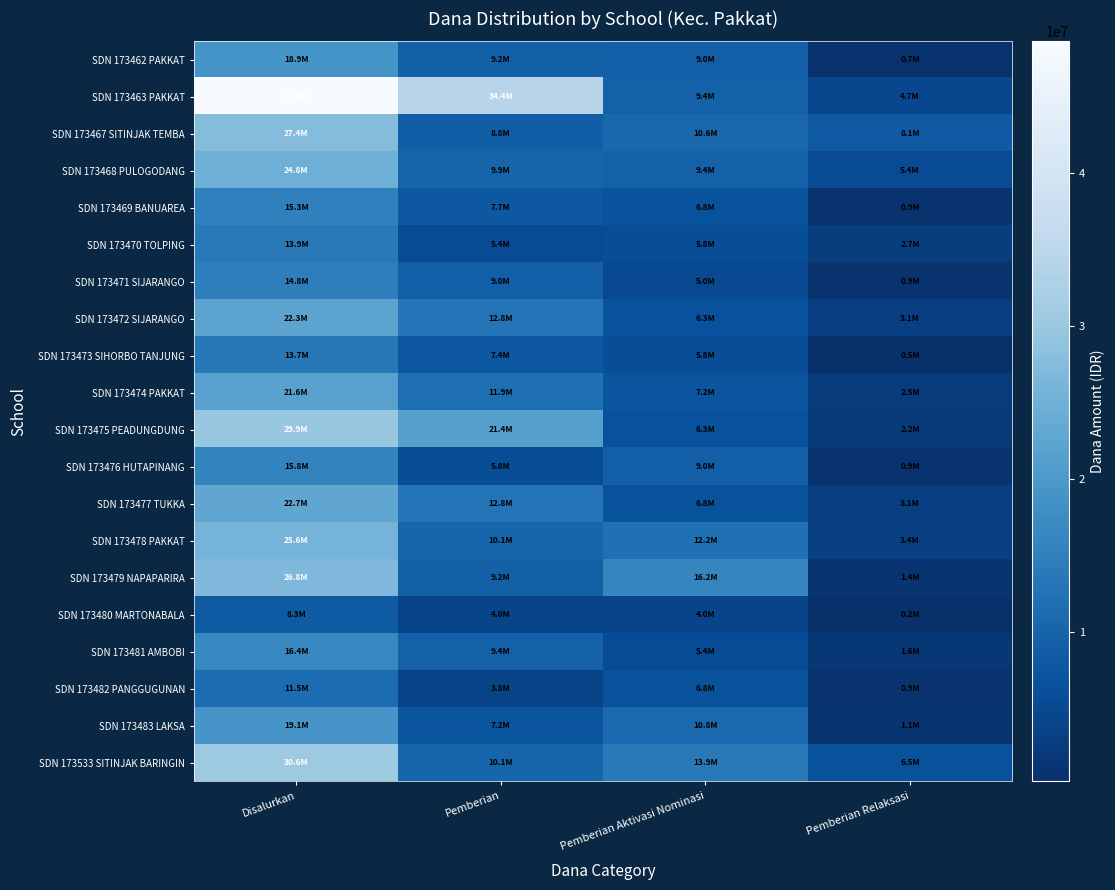

At how many categories does at least one series exceed 34985572?

1